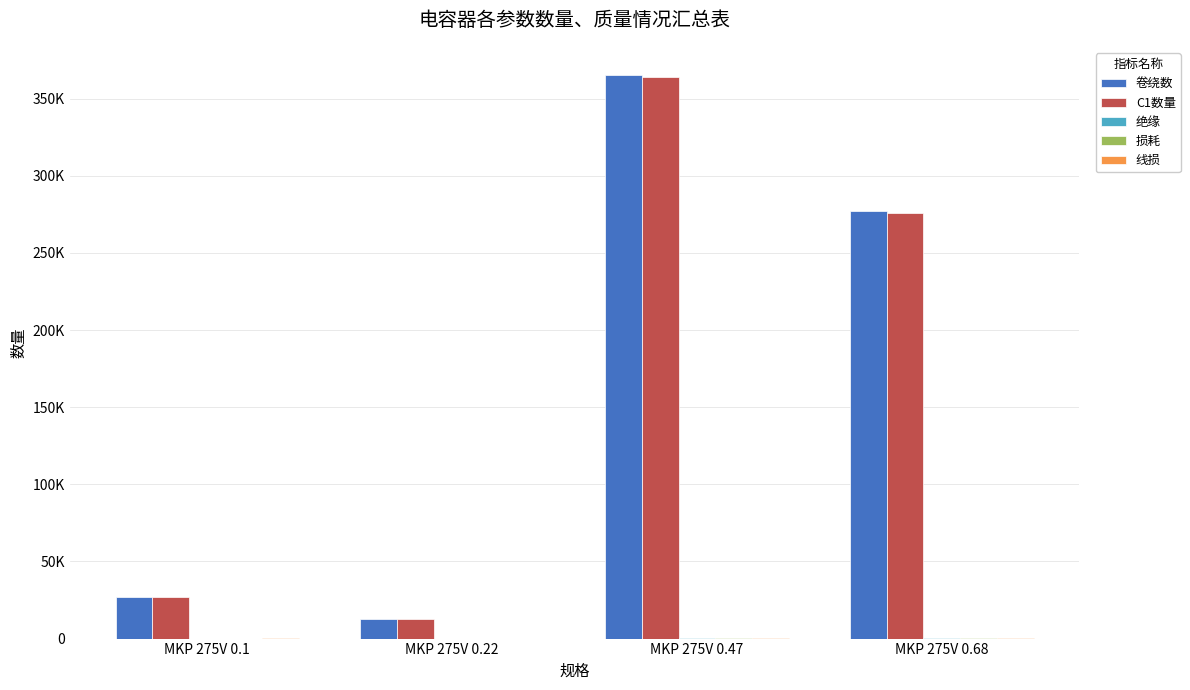

Does the chart contain stacked bars?

No